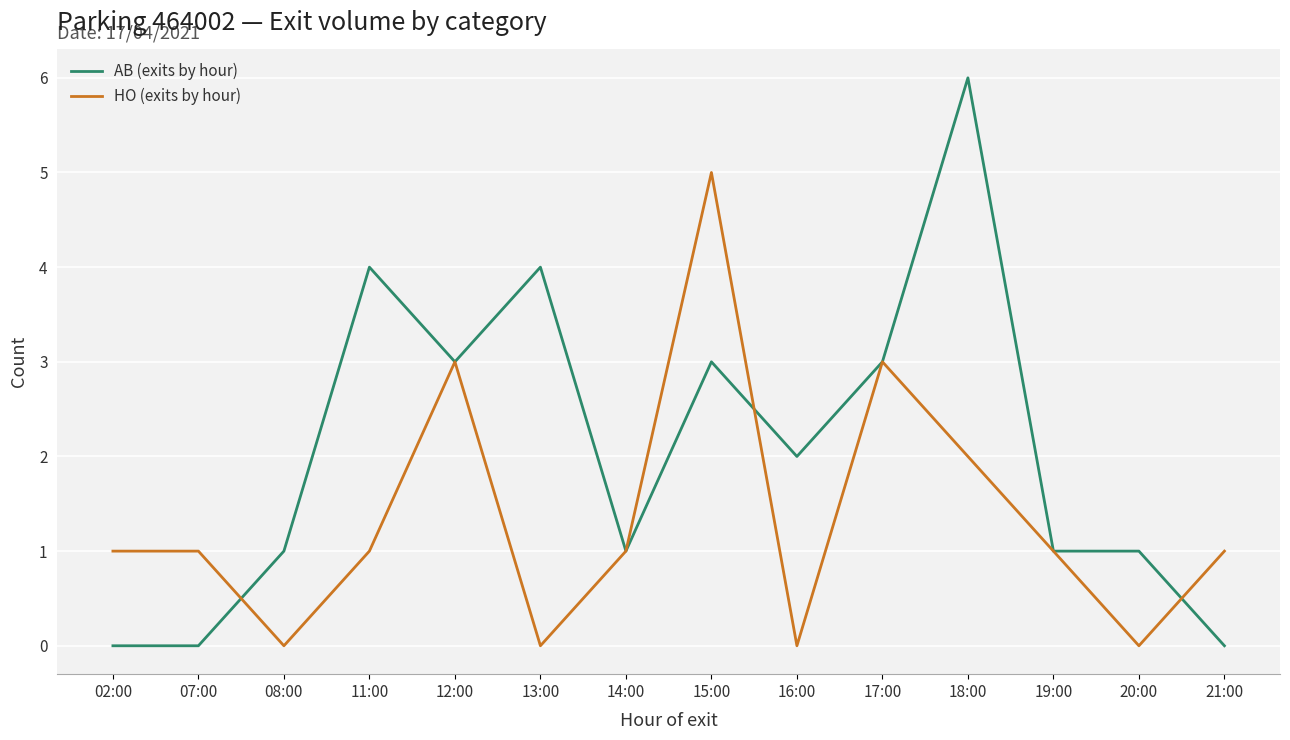

Reading left to right, extract all data points from this chart.

AB (exits by hour): 02:00=0	07:00=0	08:00=1	11:00=4	12:00=3	13:00=4	14:00=1	15:00=3	16:00=2	17:00=3	18:00=6	19:00=1	20:00=1	21:00=0
HO (exits by hour): 02:00=1	07:00=1	08:00=0	11:00=1	12:00=3	13:00=0	14:00=1	15:00=5	16:00=0	17:00=3	18:00=2	19:00=1	20:00=0	21:00=1